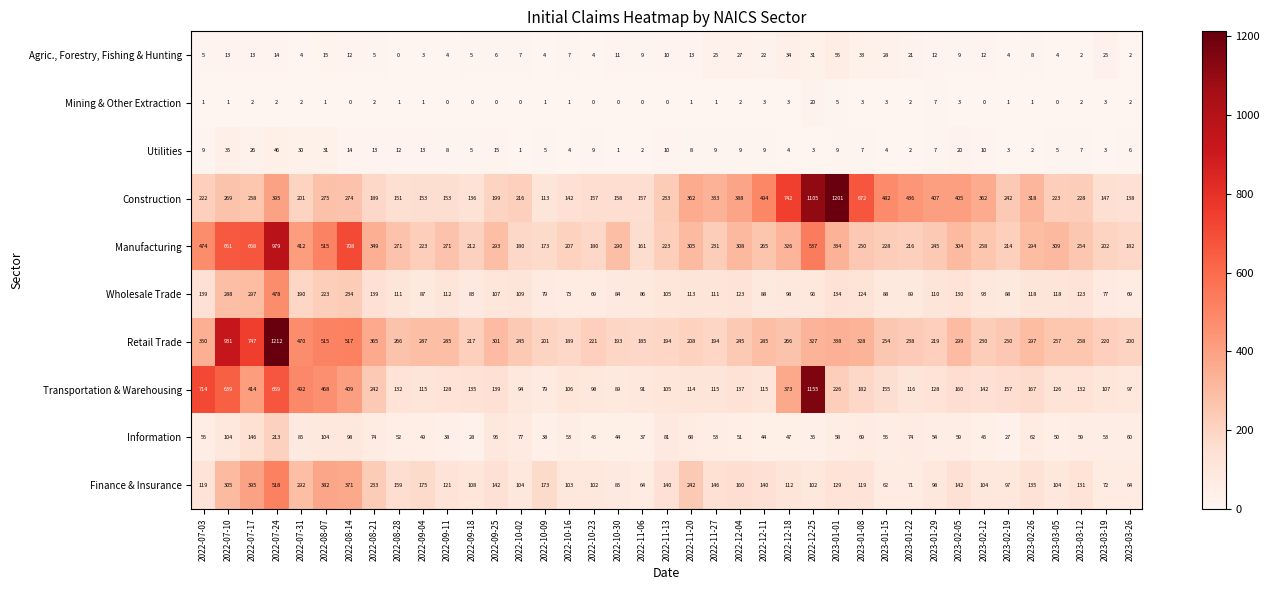

Which series has the widest spread of values?

Construction